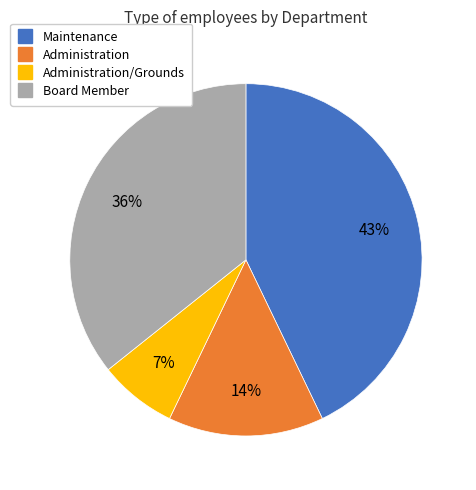

How many segments does this pie chart have?

4